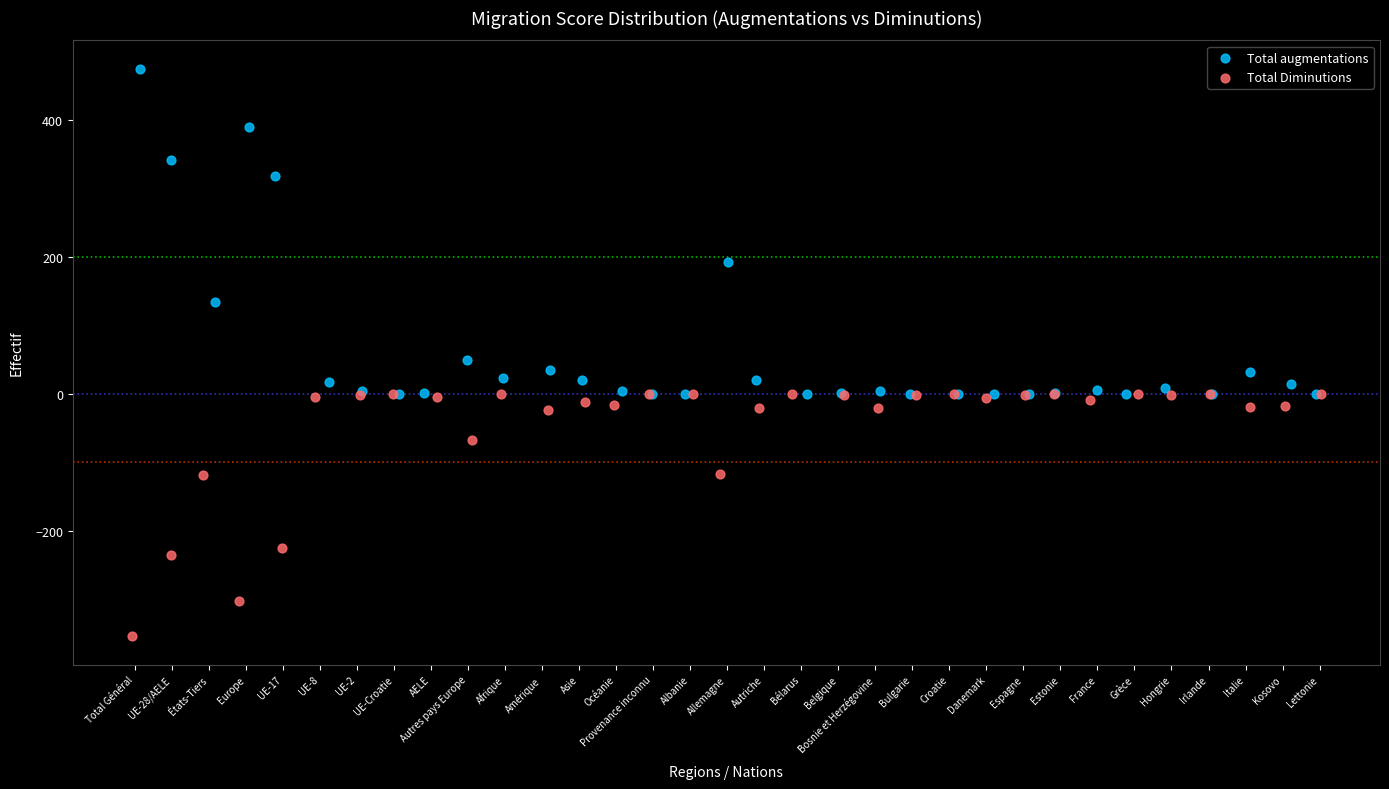

Which series contains the lowest Y value?

Total Diminutions